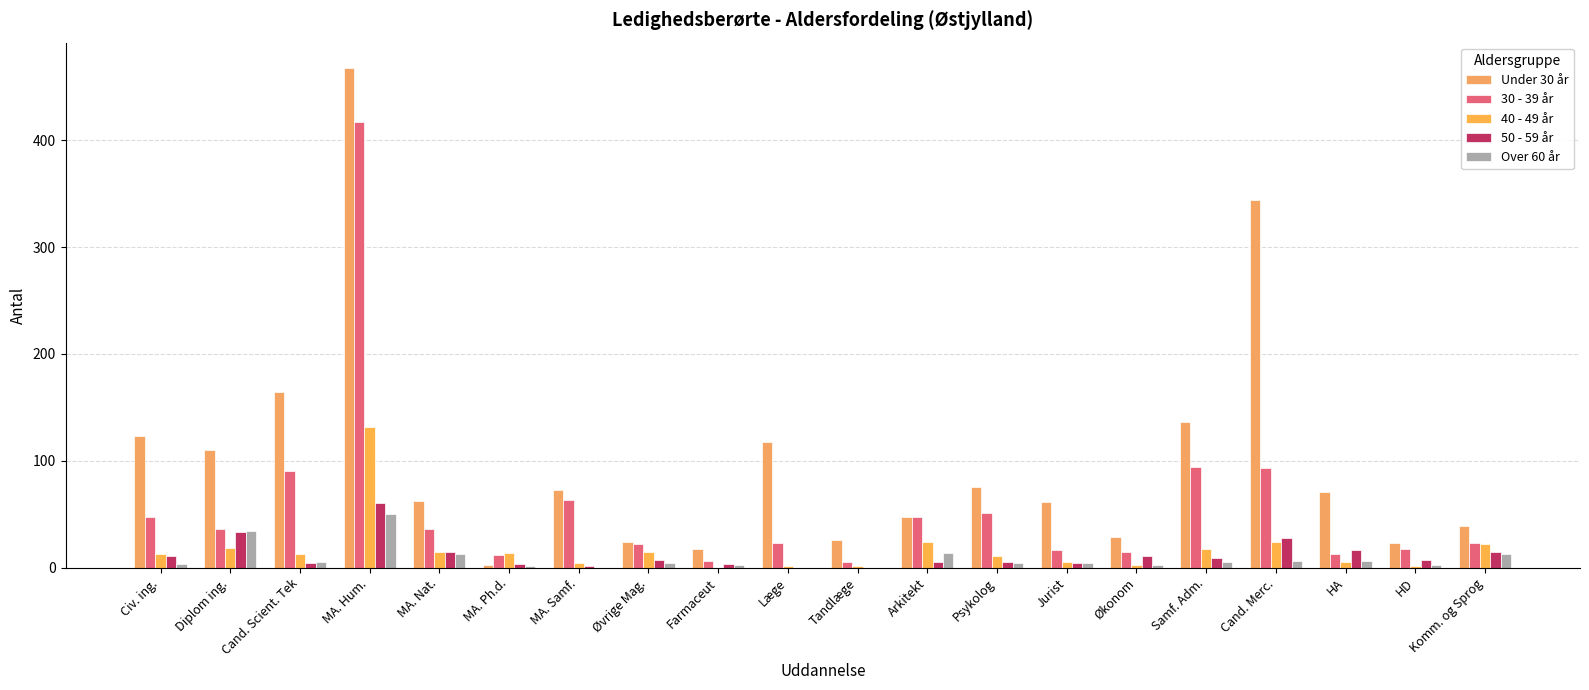

Which series changed the most between Samf. Adm. and Komm. og Sprog?

Under 30 år